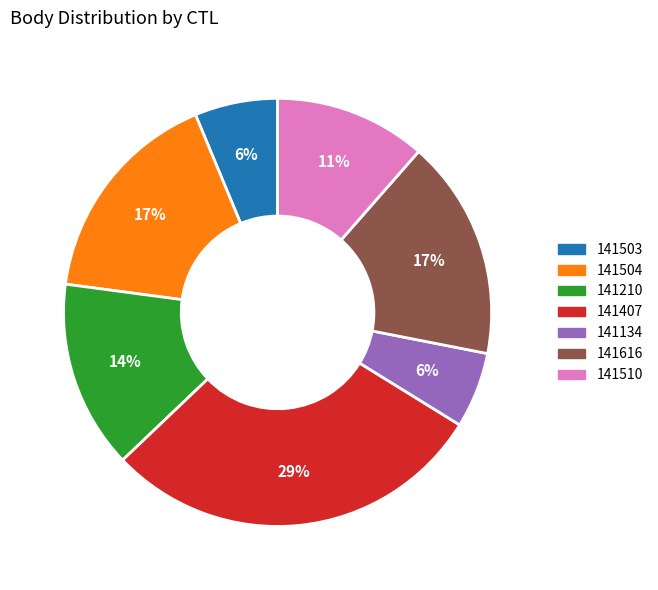

Is it true that 141210 is 1% of the pie?

False